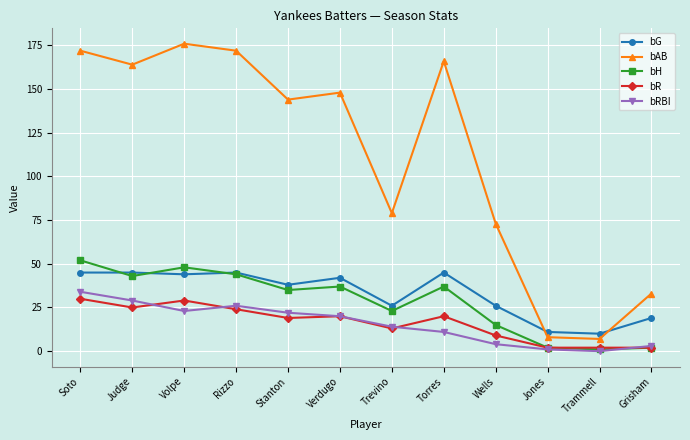

Which series has the widest spread of values?

bAB